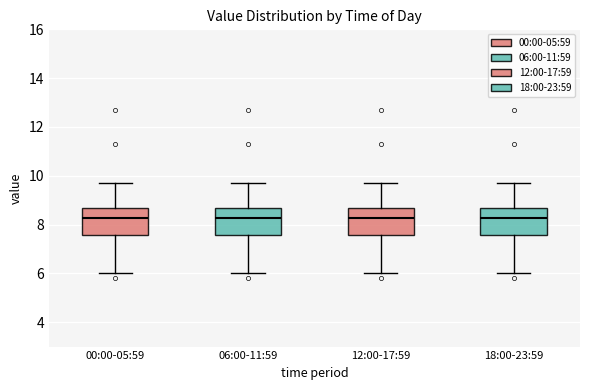

Where is the lower edge of the box for 18:00-23:59 on the y-axis? The values are not printed on the chart, so give them approximately, as read against the axis.

7.6